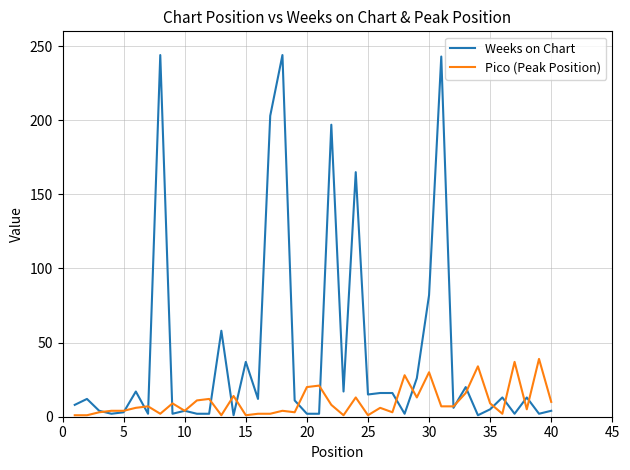

Does the chart display data point markers on the line(s)?

No